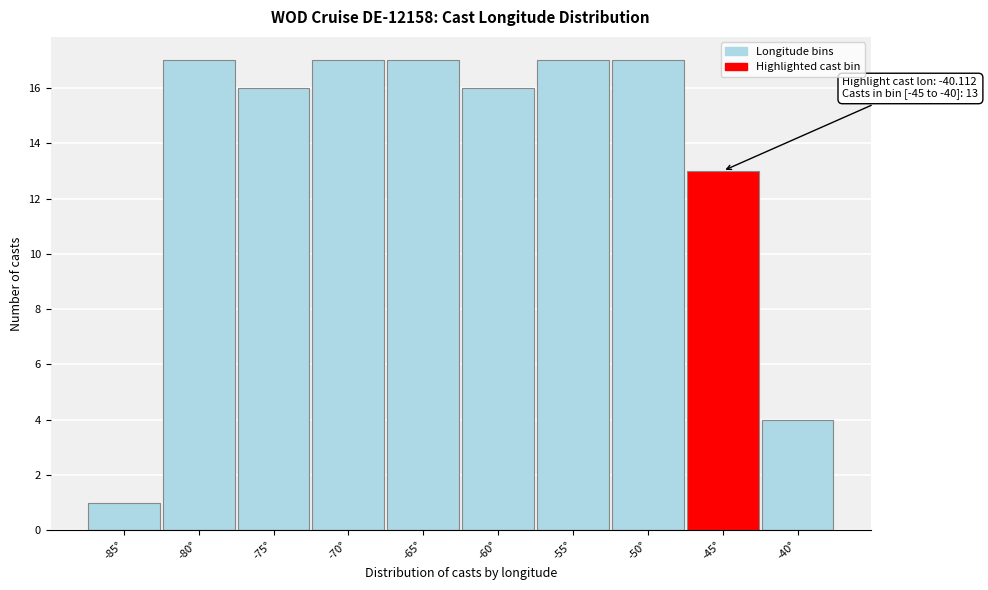

Reading left to right, what are all the values shown in this chart?

1	17	16	17	17	16	17	17	13	4